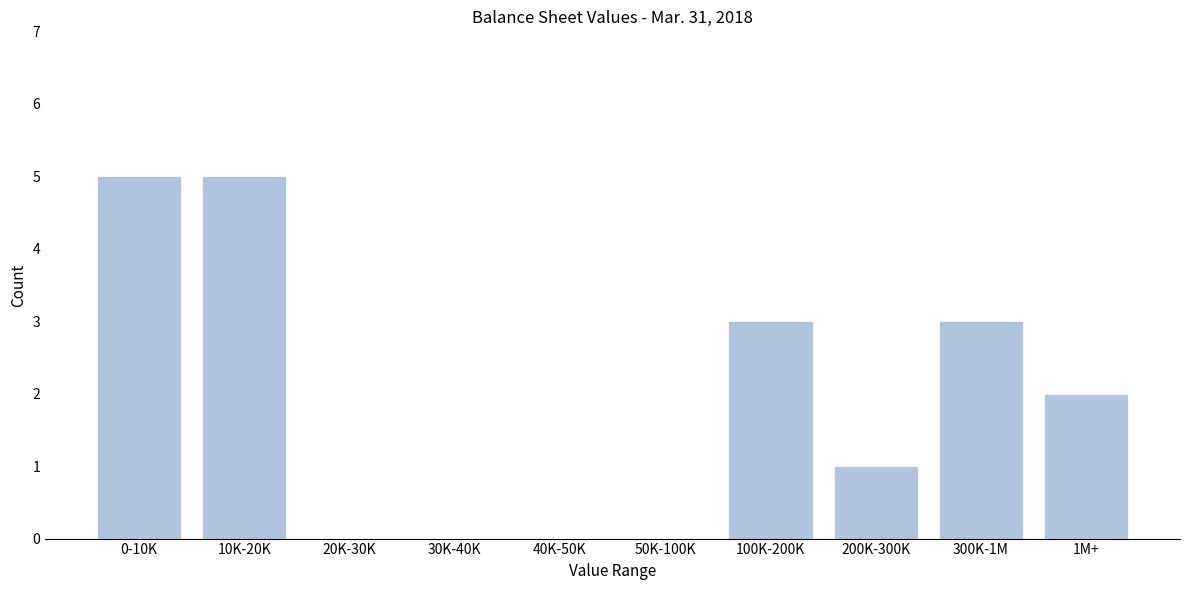

Reading left to right, extract all data points from this chart.

0-10K=5	10K-20K=5	20K-30K=0	30K-40K=0	40K-50K=0	50K-100K=0	100K-200K=3	200K-300K=1	300K-1M=3	1M+=2